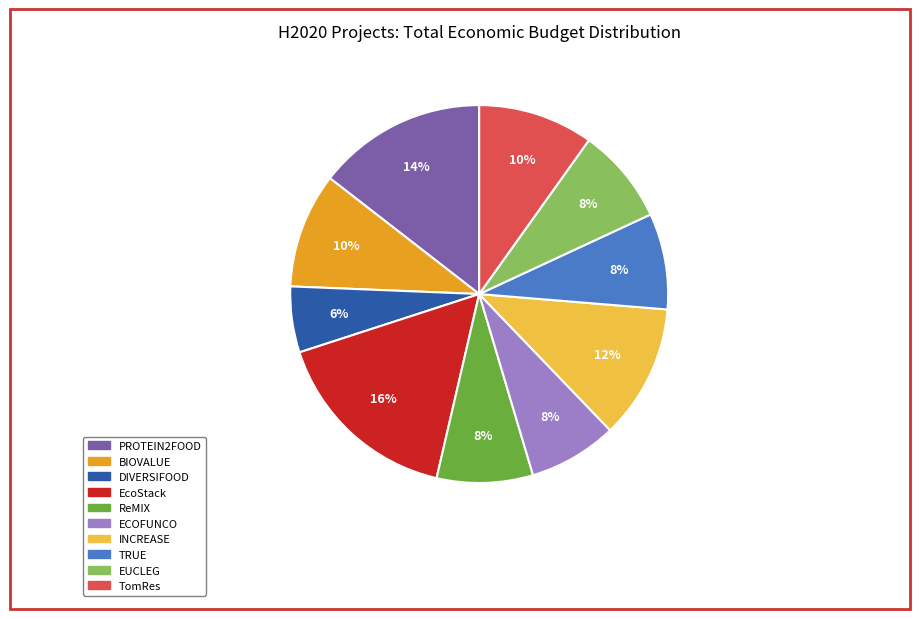

Is the sum of PROTEIN2FOOD and TomRes greater than half?

No